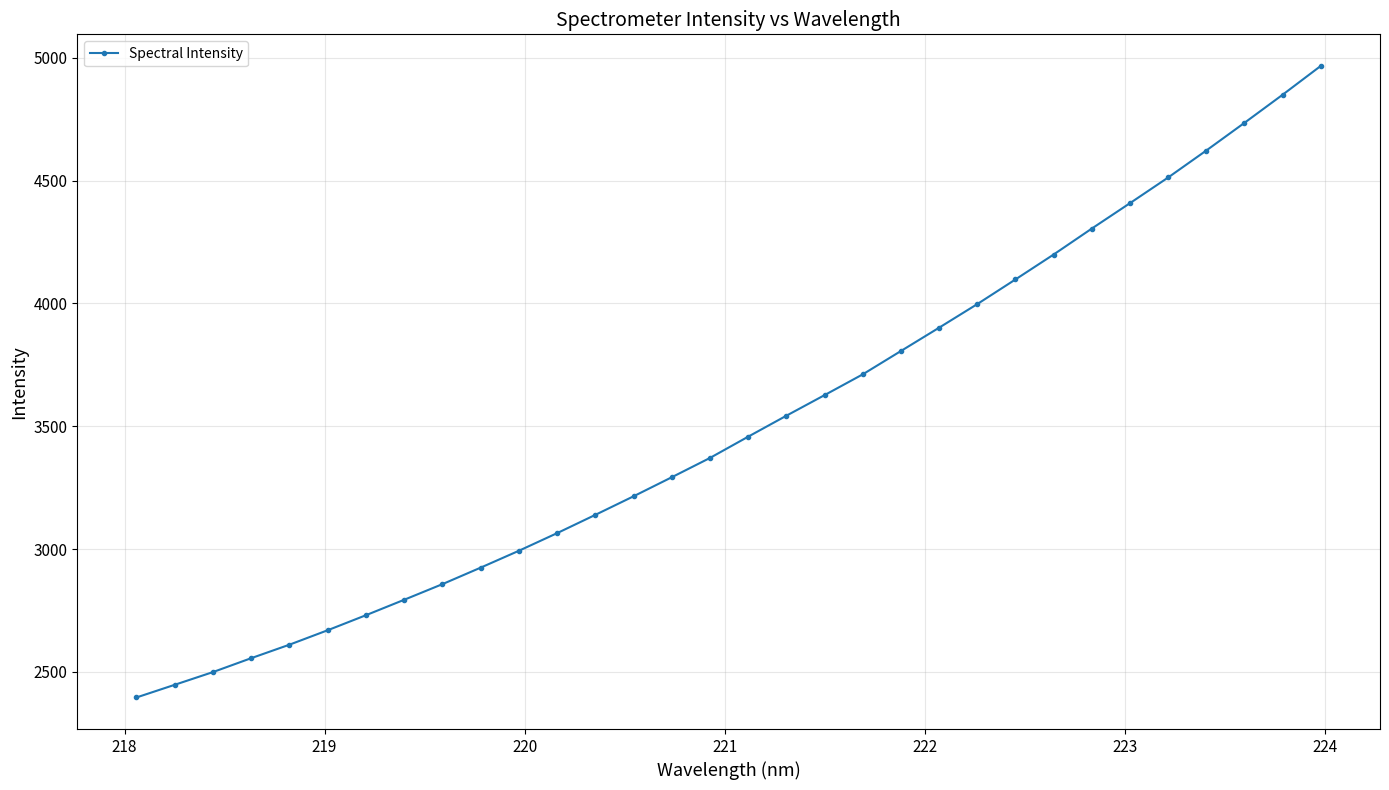

Does the chart have visible grid lines?

Yes